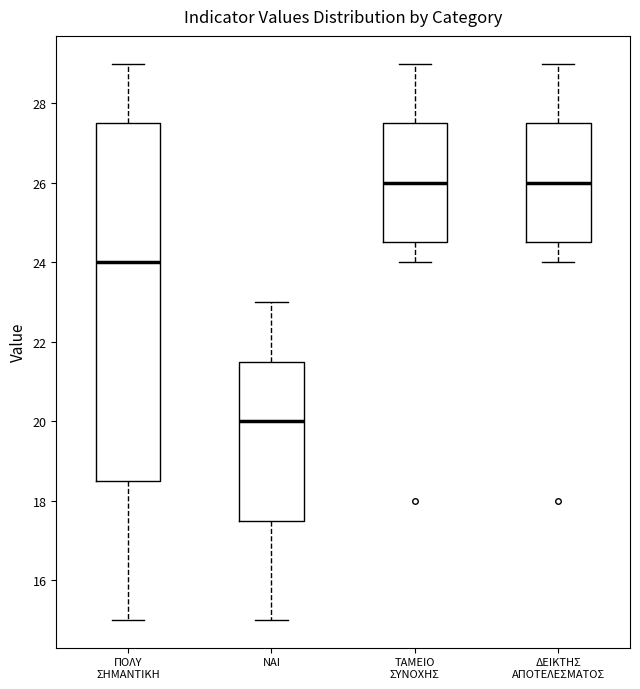

Where is the lower edge of the box for ΔΕΙΚΤΗΣ ΑΠΟΤΕΛΕΣΜΑΤΟΣ on the y-axis? The values are not printed on the chart, so give them approximately, as read against the axis.

24.6